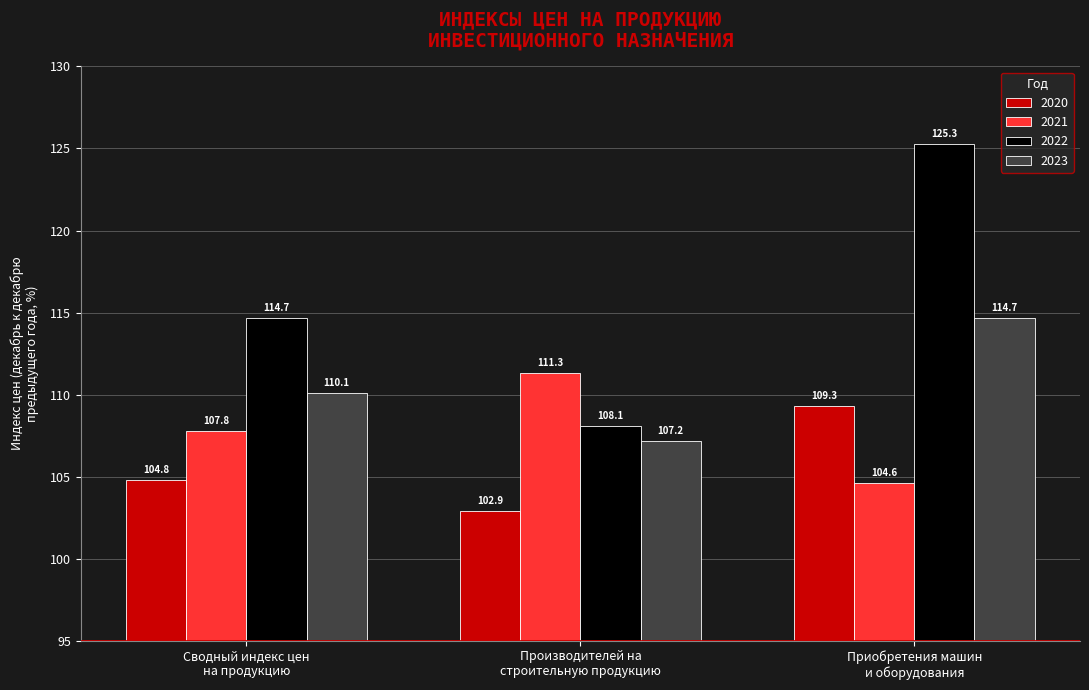

What is the minimum value shown in the chart?

102.9